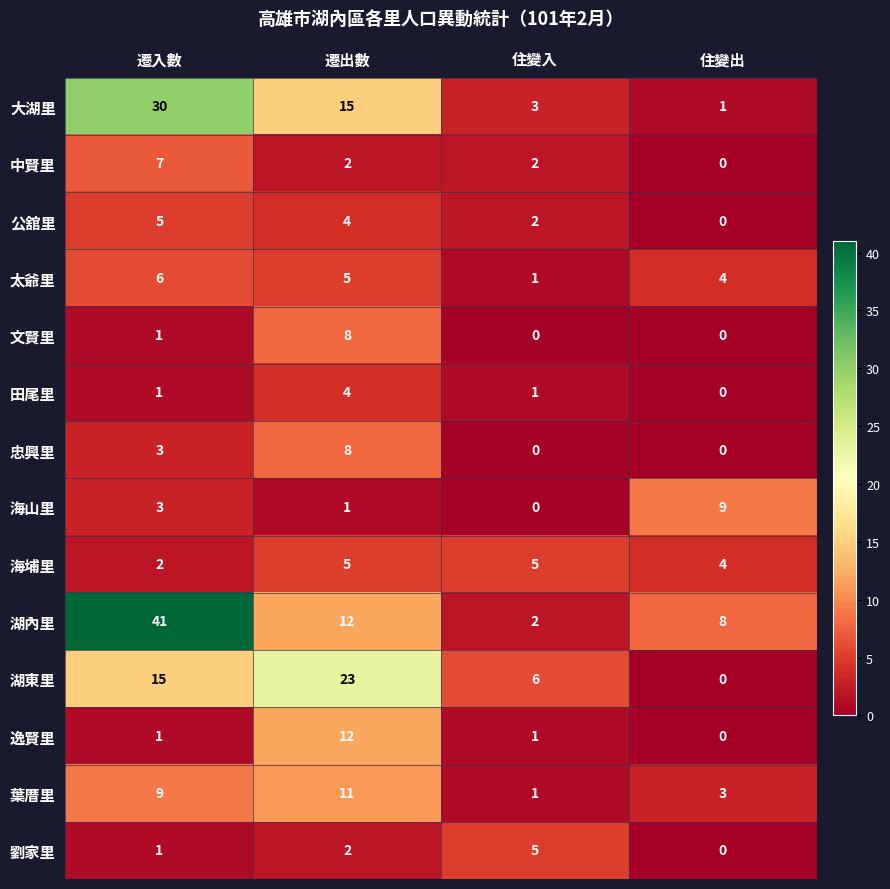

Where is 公舘里 nearest to the value 2?

住變入